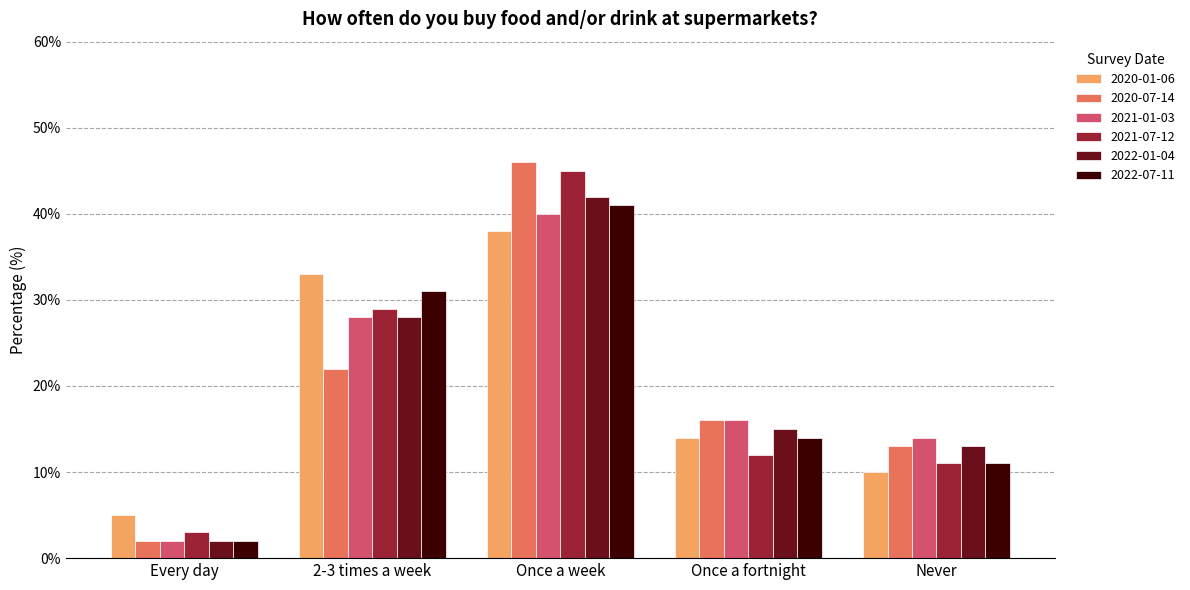

How many values in the 2020-07-14 series are below 16?

2